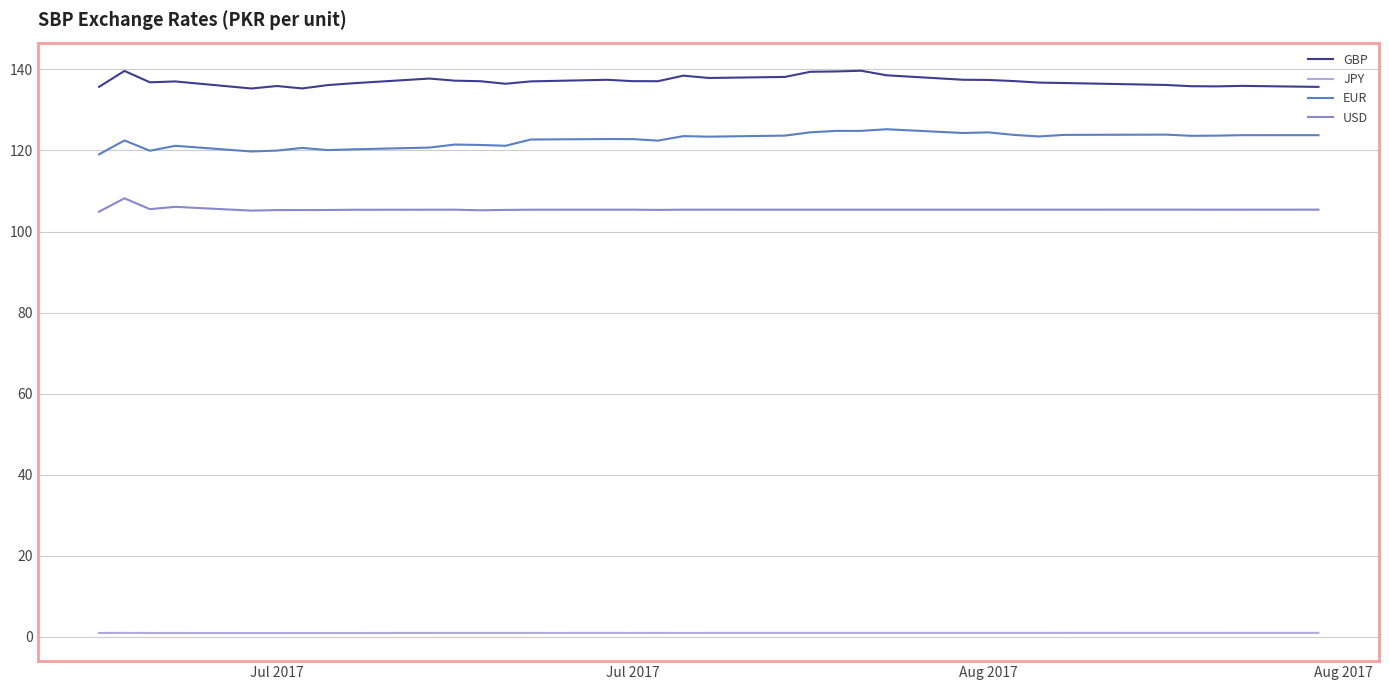

True or false: USD and GBP intersect in this chart.

False